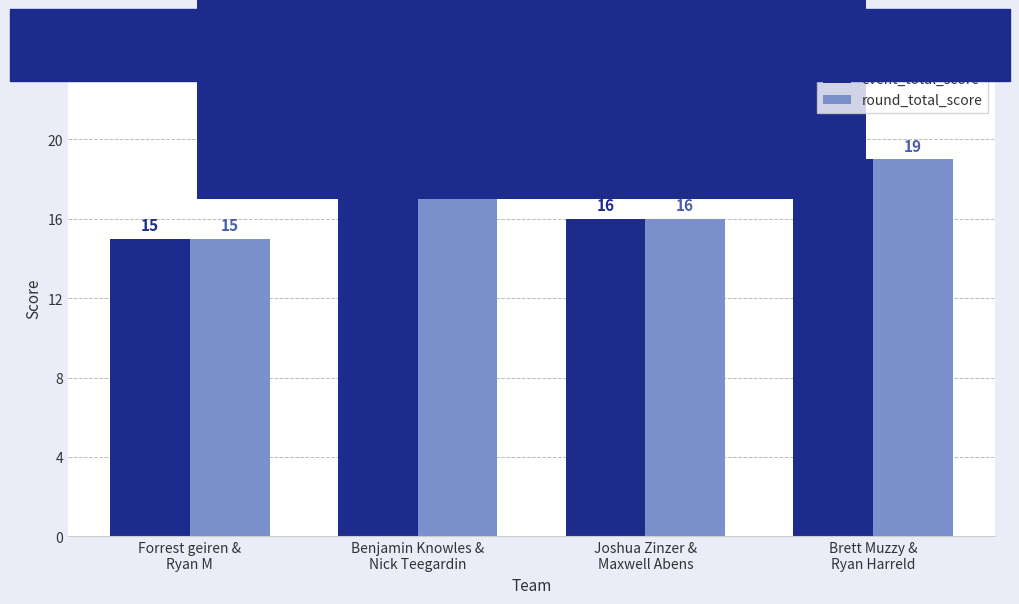

What is the difference between the maximum and minimum values in the event_total_score series?

4